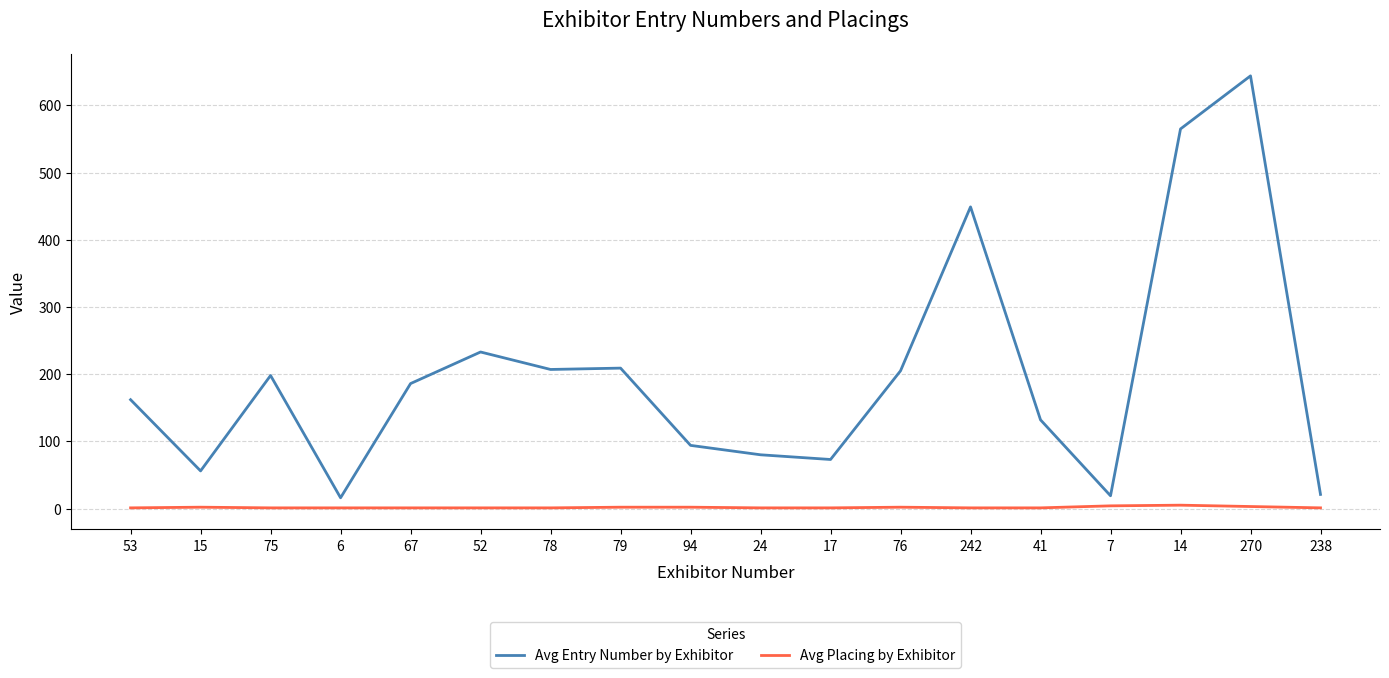

What are all the series names shown in the legend?

Avg Entry Number by Exhibitor, Avg Placing by Exhibitor